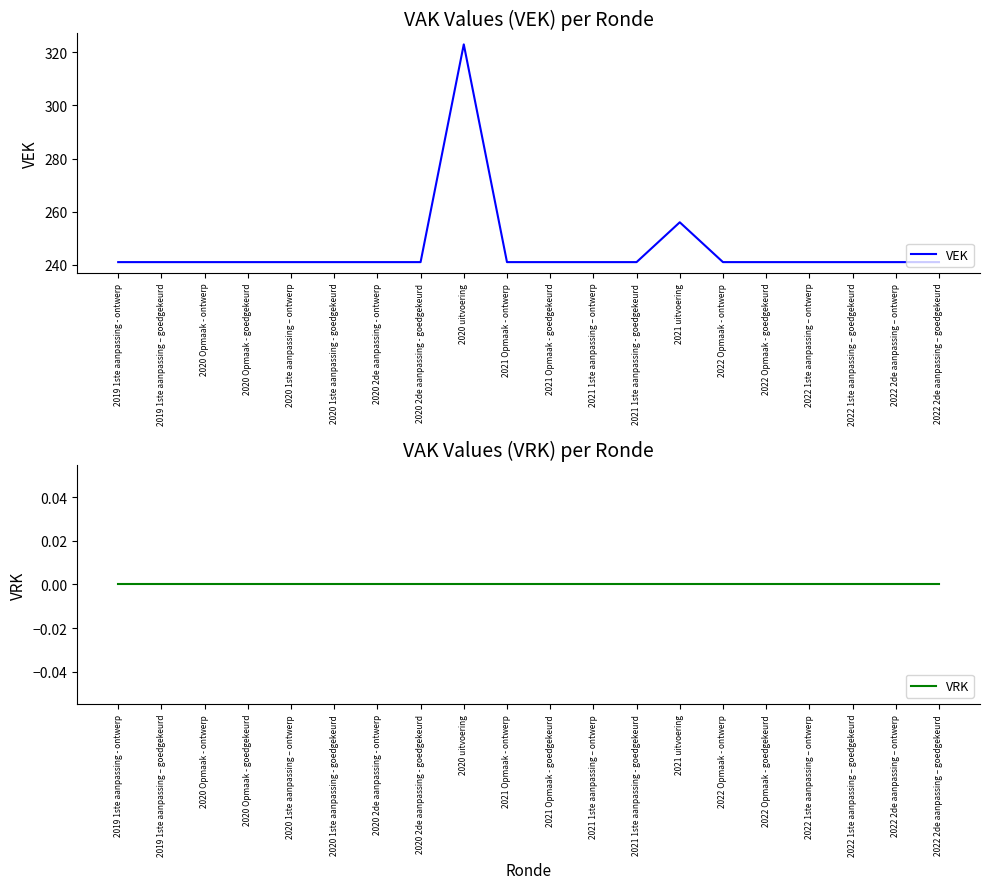

True or false: VRK has more than 0 points higher than both neighbors.

False